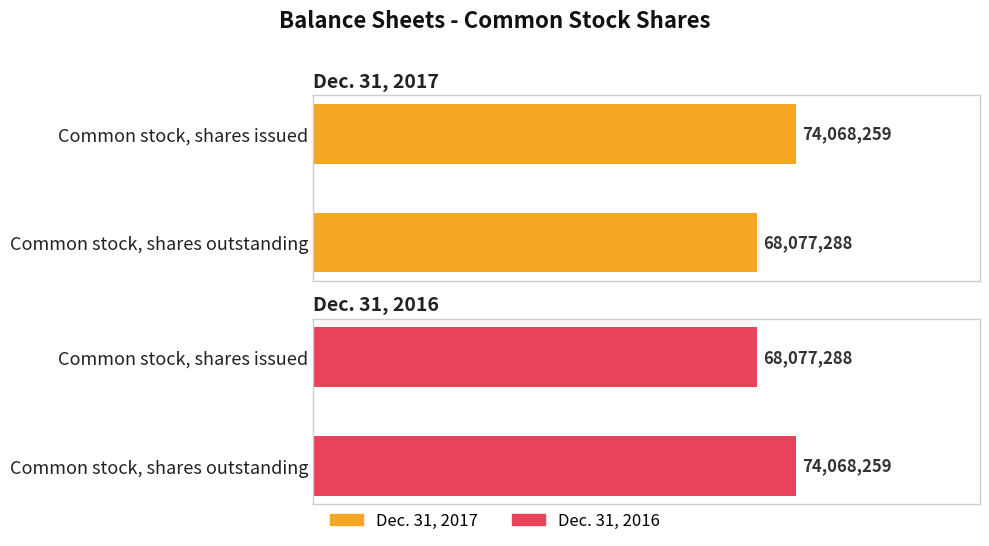

Which category has the lowest value across all series?

Common stock, shares outstanding